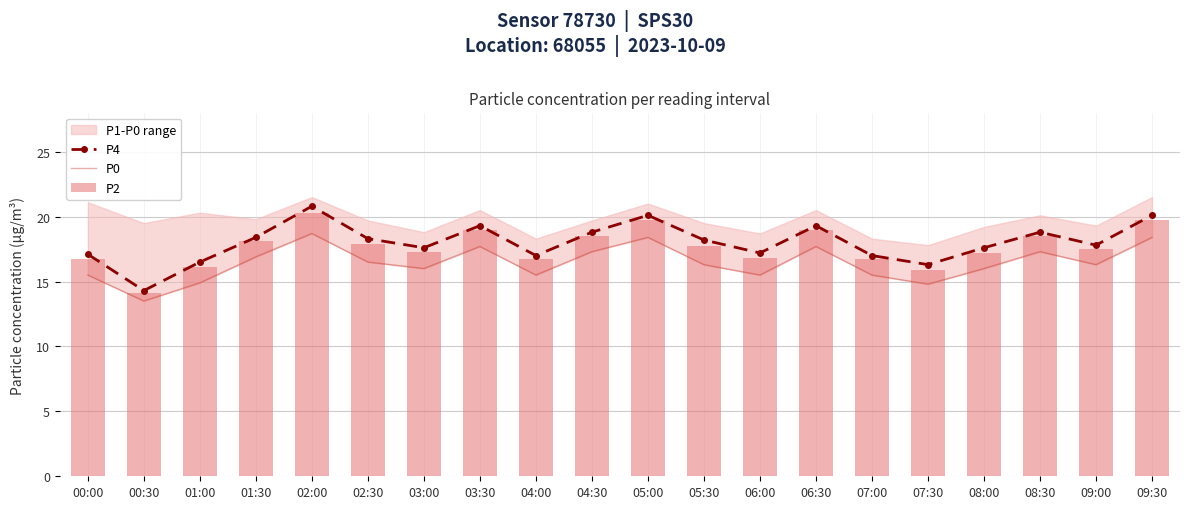

What is the maximum value shown in the chart?

20.8